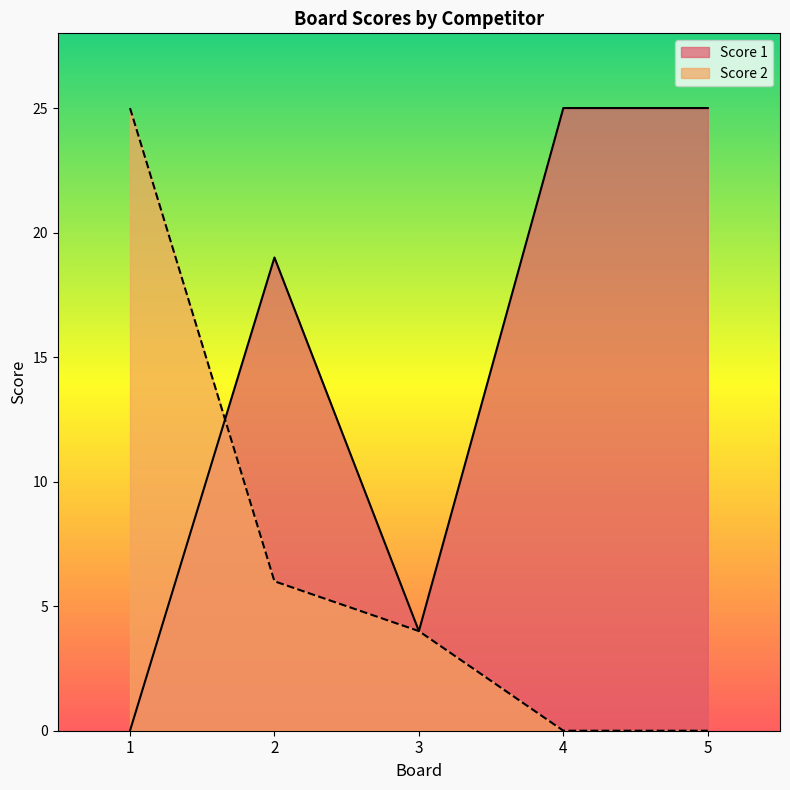

Which category has the highest value in the Score 2 series?

1